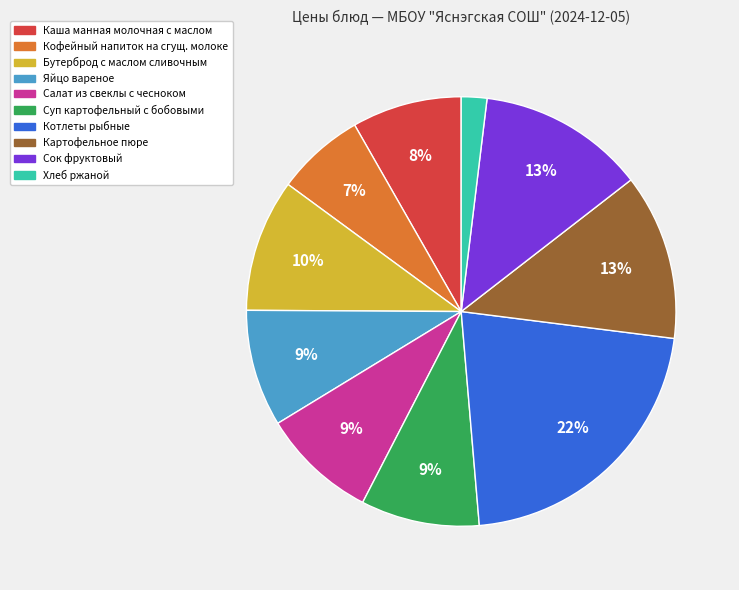

To the nearest percent, what is the average slice percentage?

10%